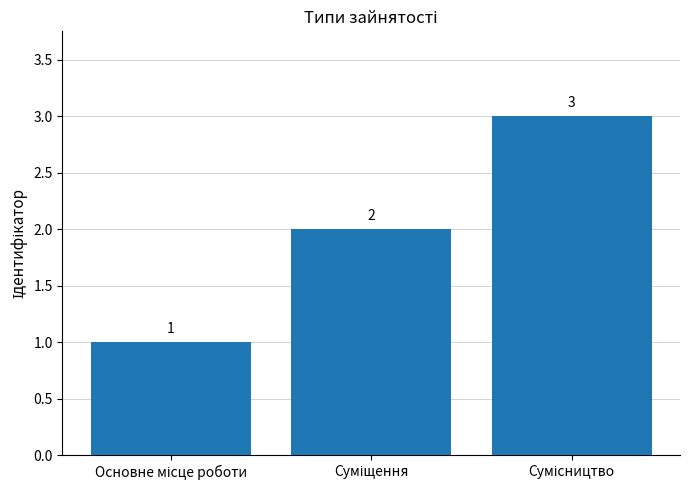

What is the value of the 1st bar from the left?

1